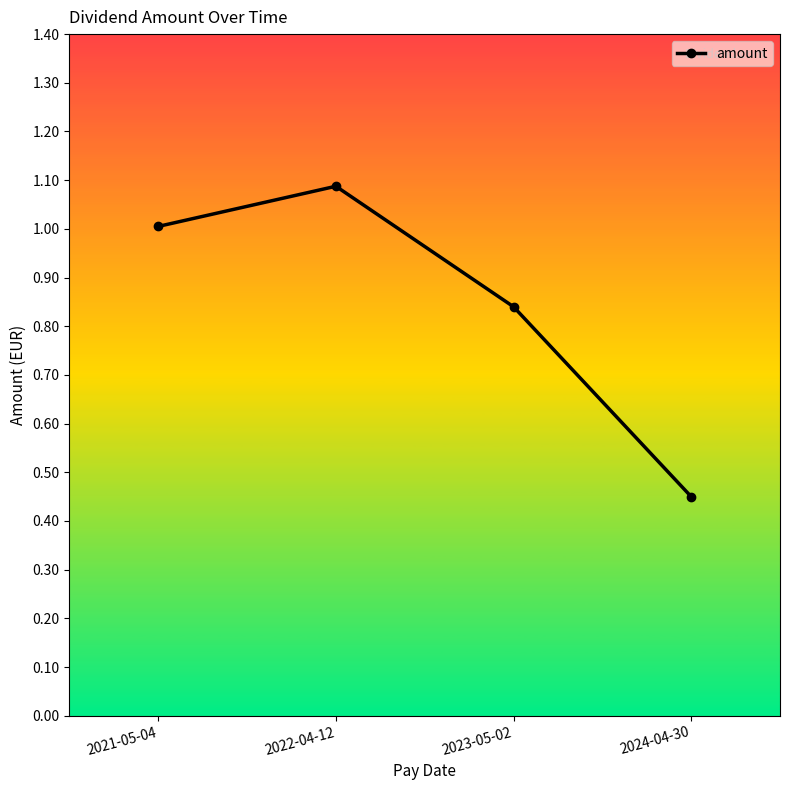

What is the greatest value displayed?

1.1